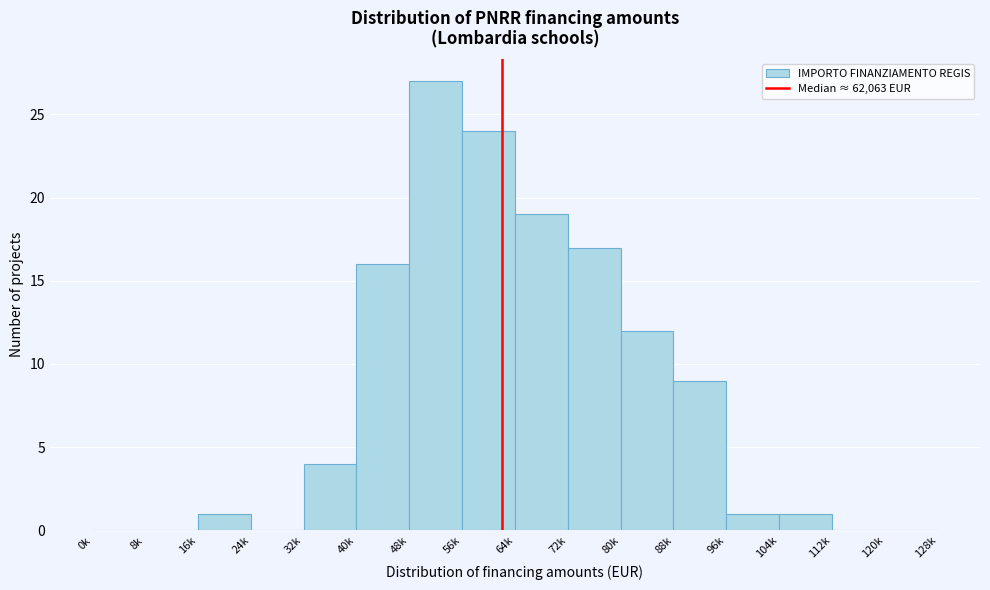

Reading left to right, transcribe all the data shown in this chart.

0k=0	8k=0	16k=1	24k=0	32k=4	40k=16	48k=27	56k=24	64k=19	72k=17	80k=12	88k=9	96k=1	104k=1	112k=0	120k=0